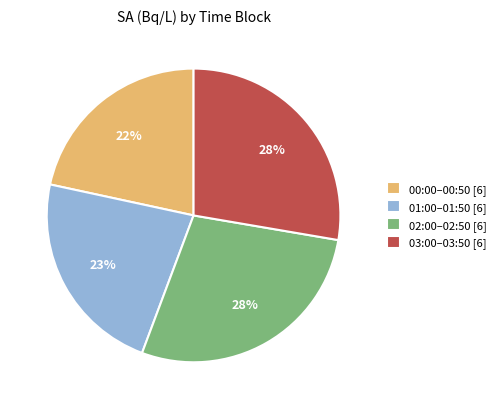

The 03:00–03:50 [6] slice represents 34% of the pie. True or false?

False